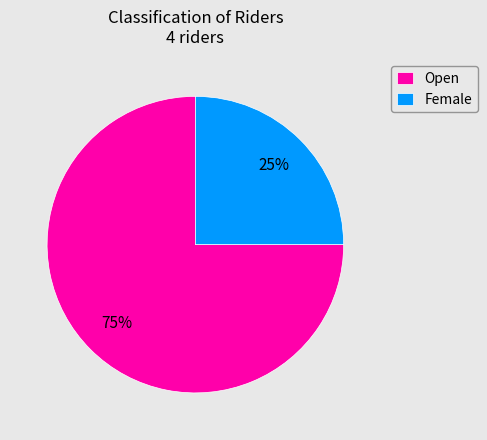

Which category has the smallest portion of the pie?

Female